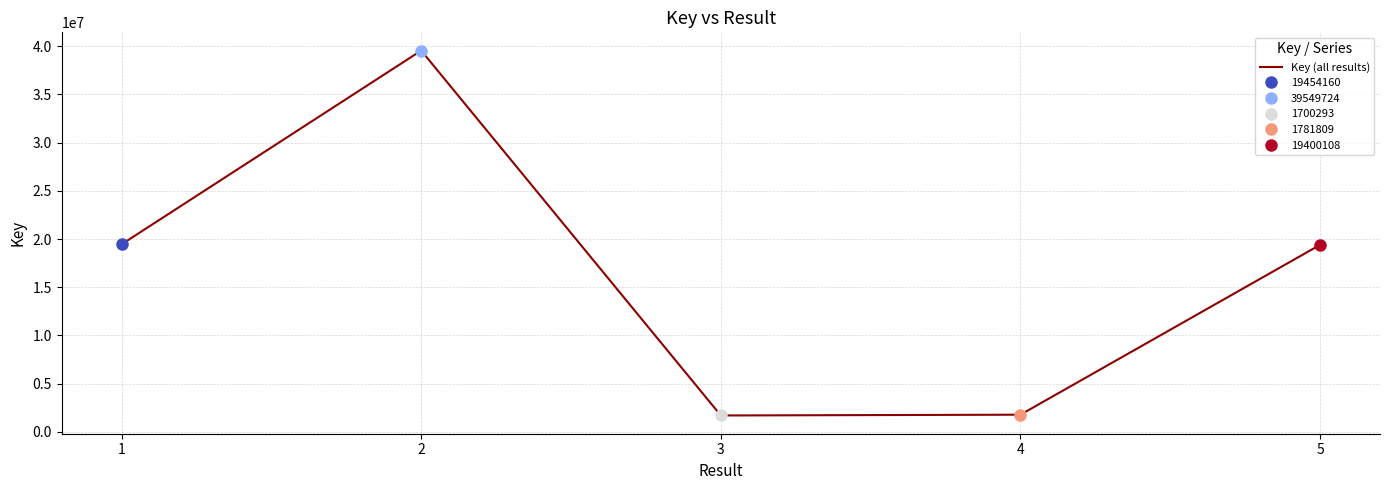

At which category does the data reach its first local valley?

3